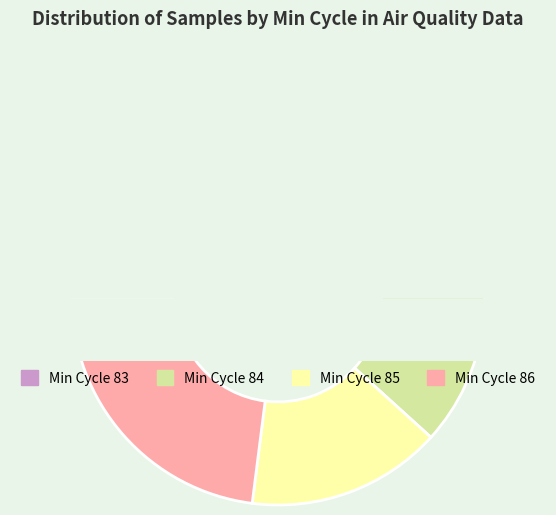

To the nearest percent, what percentage of the pie is 84?

8%